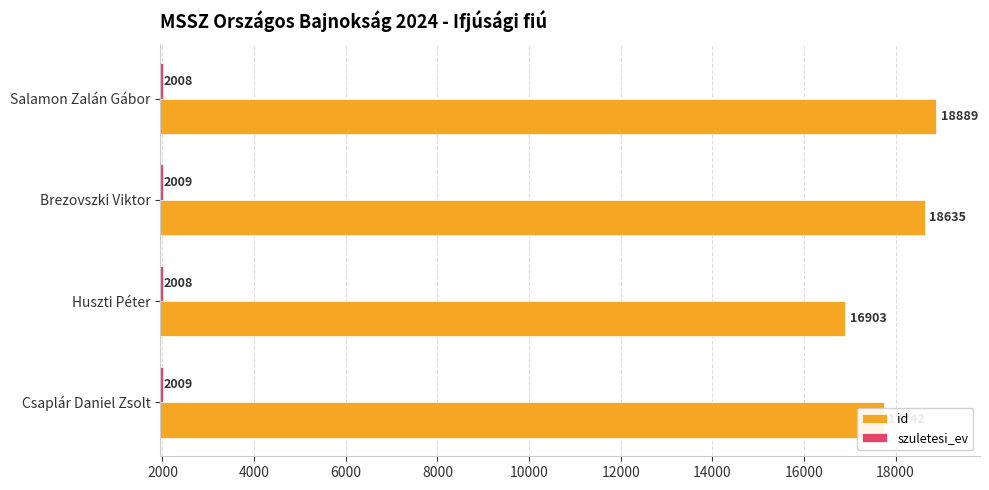

What is the difference between the highest and lowest values at Csaplár Daniel Zsolt?

15733